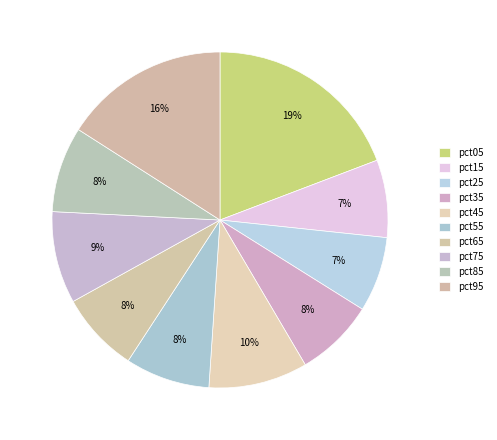

How much of the chart is everything except pct25?

92.8%